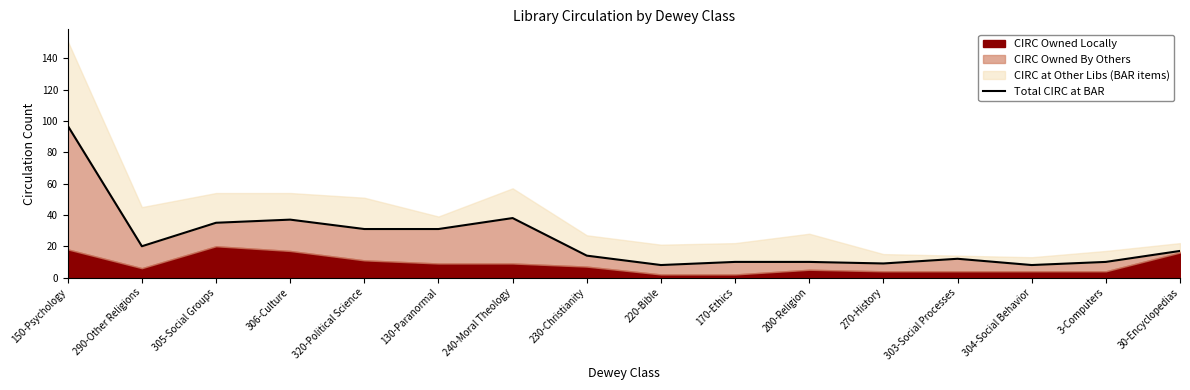

What is the sum of all values?

387